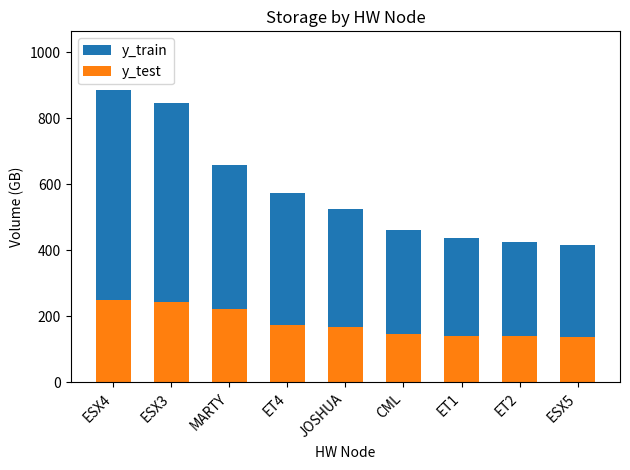

Where is y_test nearest to the value 193?

ET4